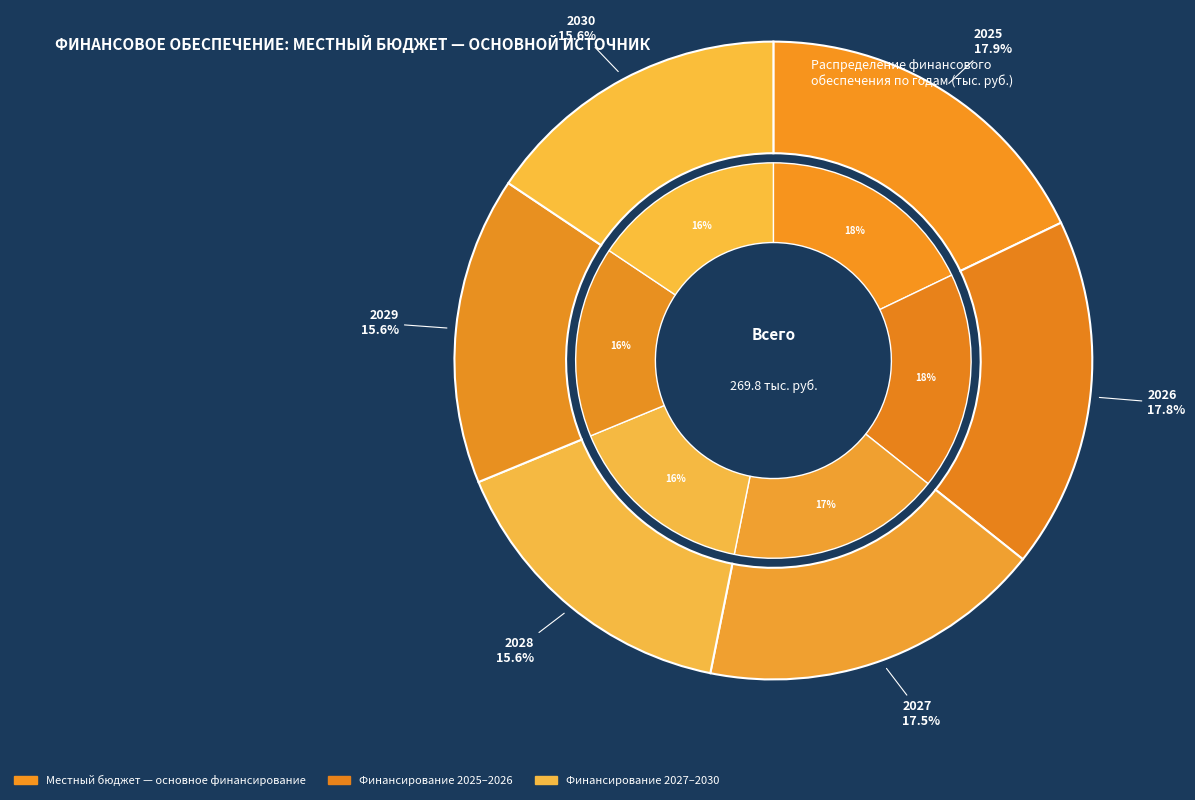

To the nearest percent, what portion does 2028 represent?

16%